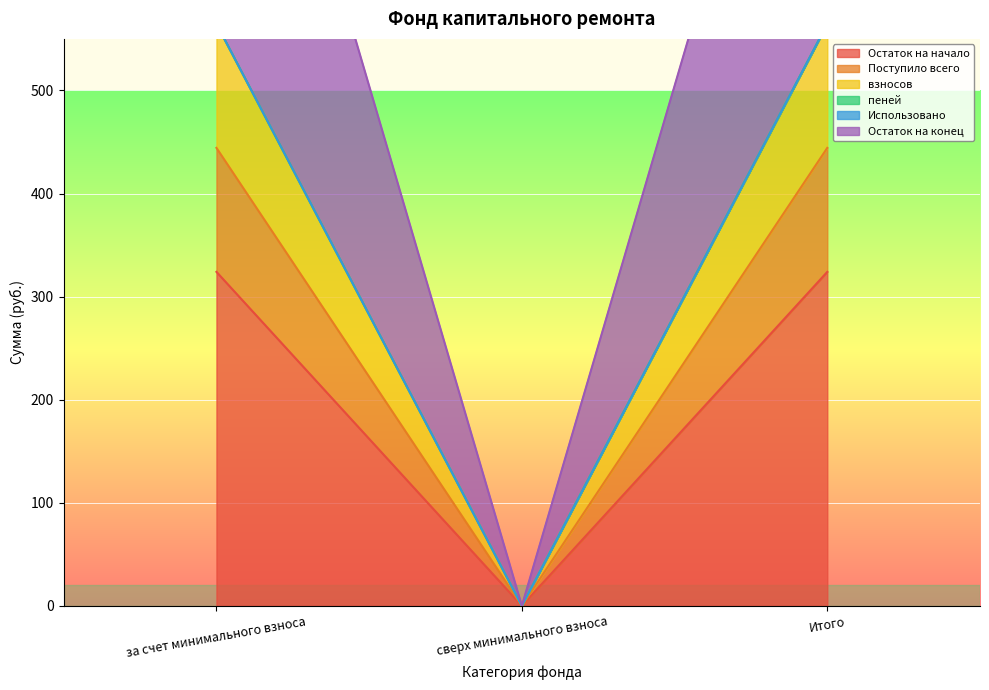

What is the maximum value for Остаток на начало?

324.0